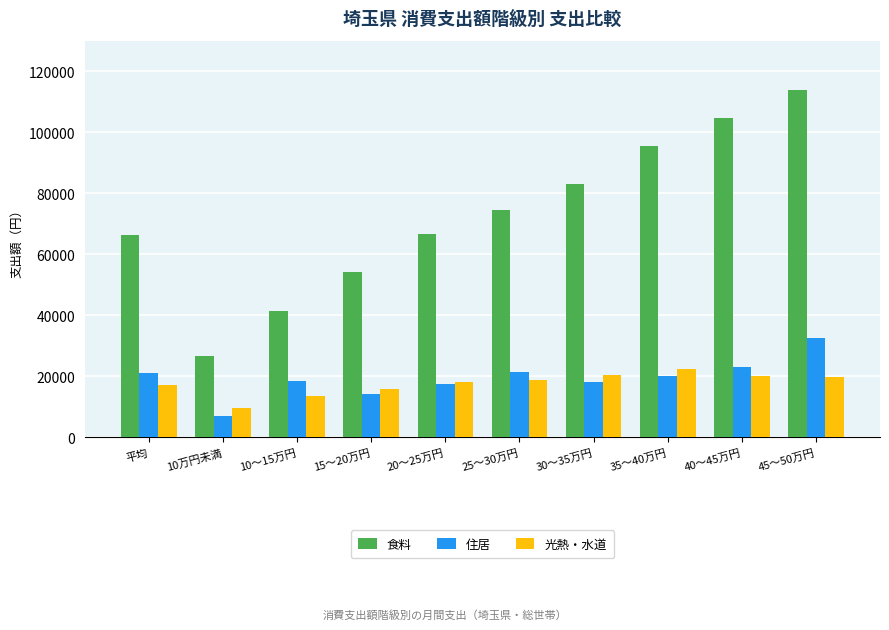

What is the difference between the maximum and minimum values in the 食料 series?

87189